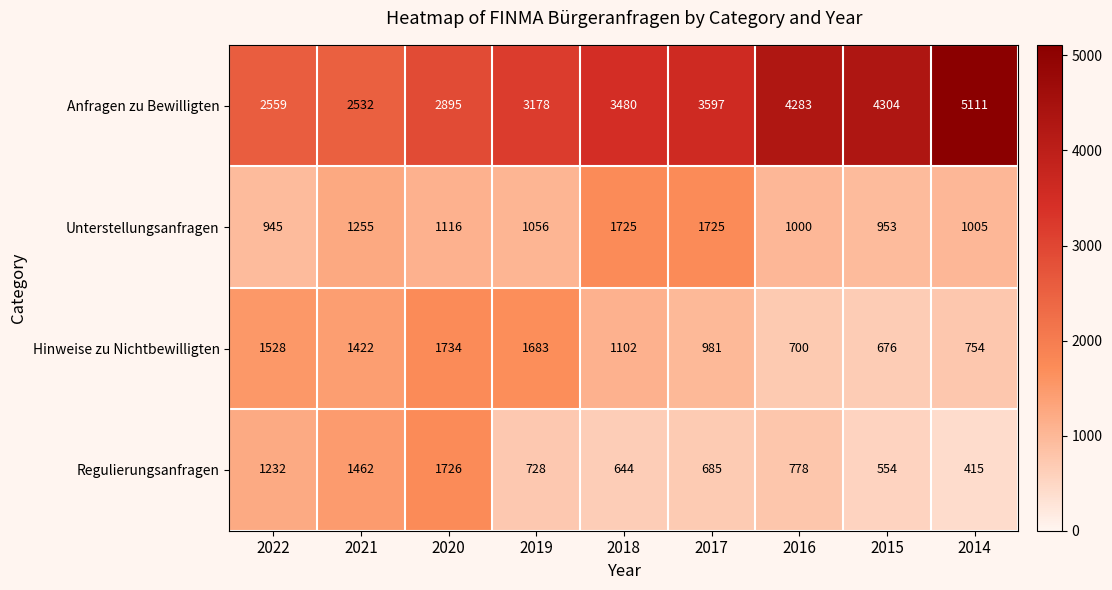

The value of Anfragen zu Bewilligten at 2020 is 604. True or false?

False